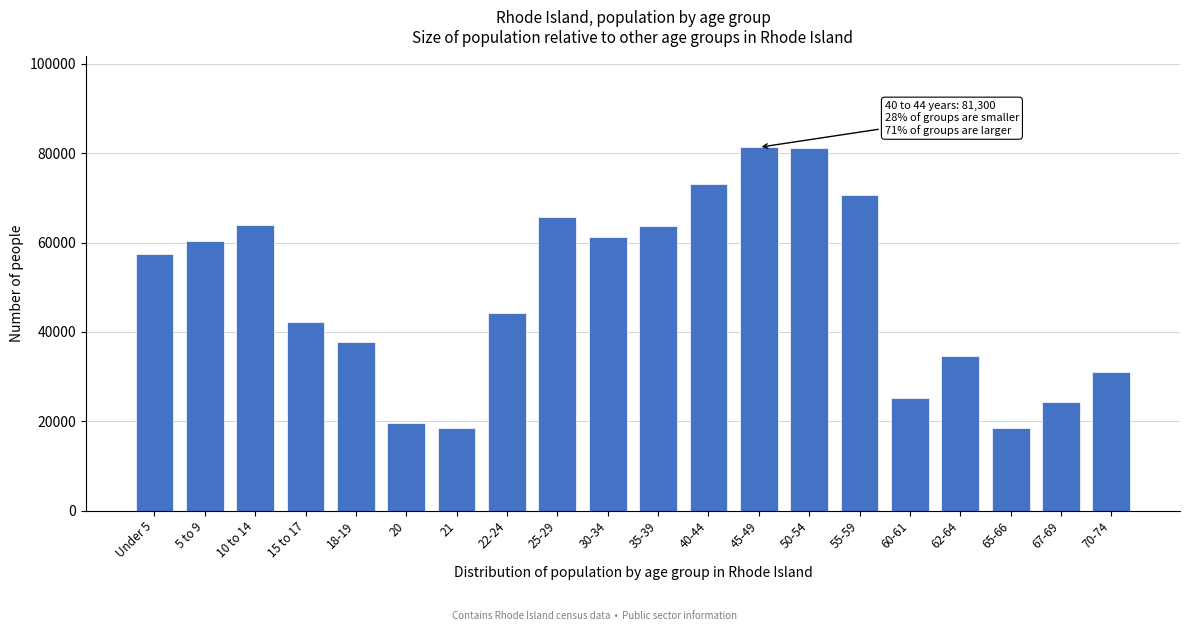

What is the minimum value shown in the chart?

18483